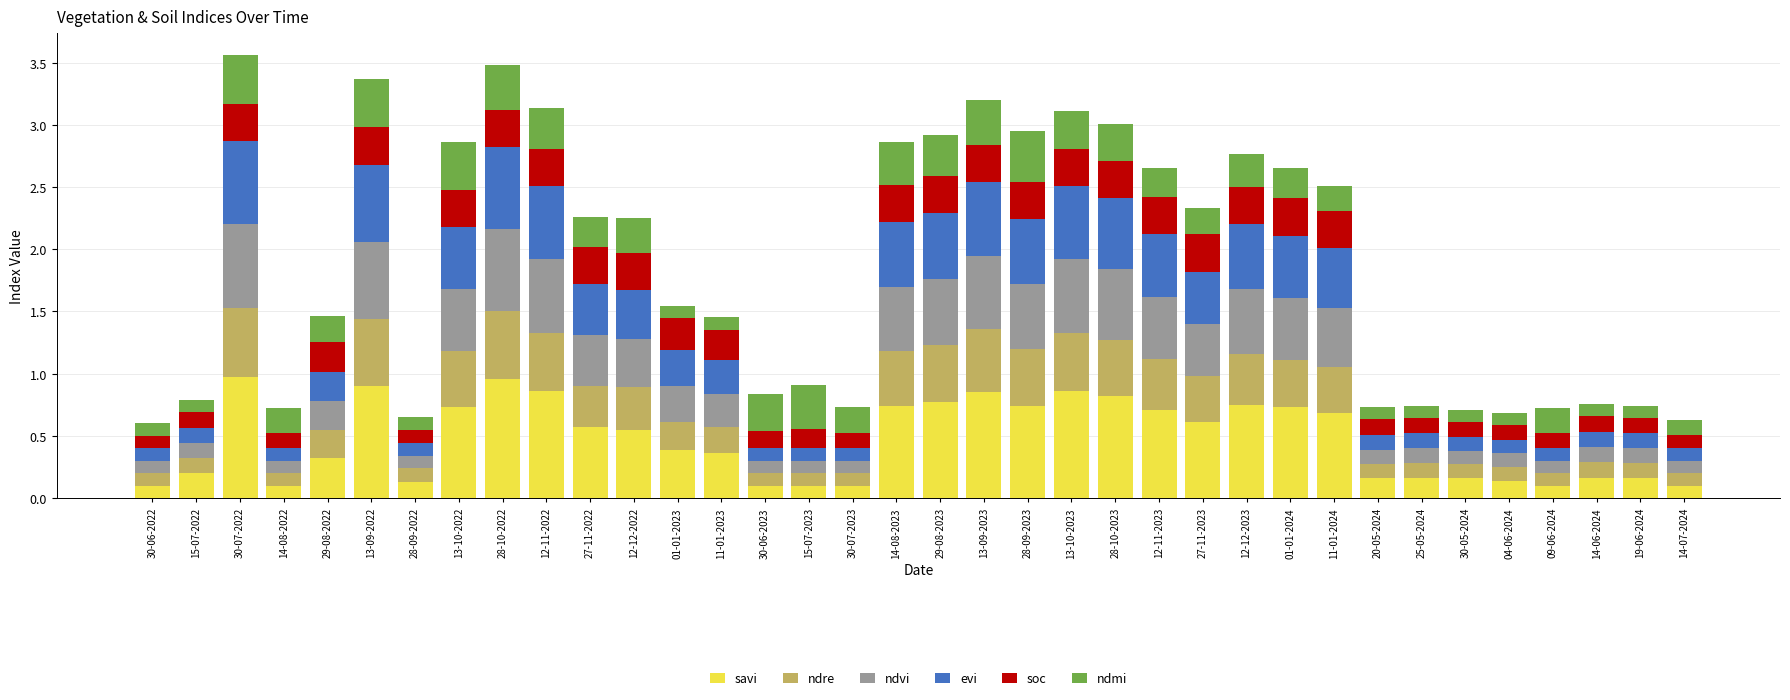

What is the sum of all savi values?

16.8